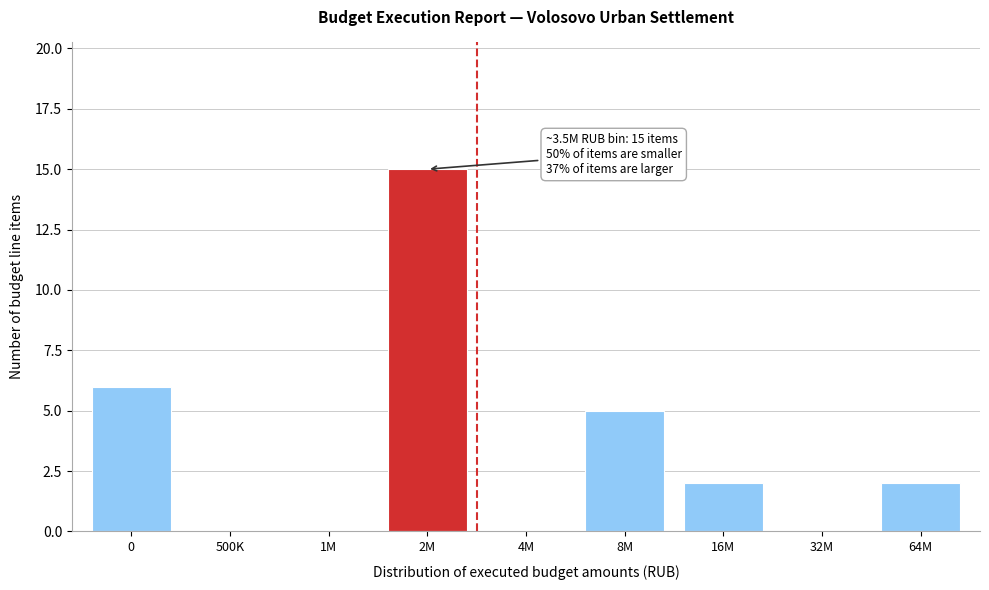

Reading right to left, list all the values displayed in this chart.

64M=2	32M=0	16M=2	8M=5	4M=0	2M=15	1M=0	500K=0	0=6